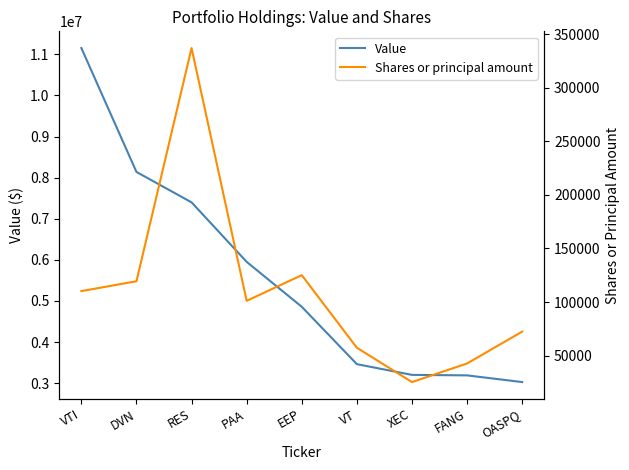

Rank the series by their maximum value, from lowest to highest.

Shares or principal amount, Value